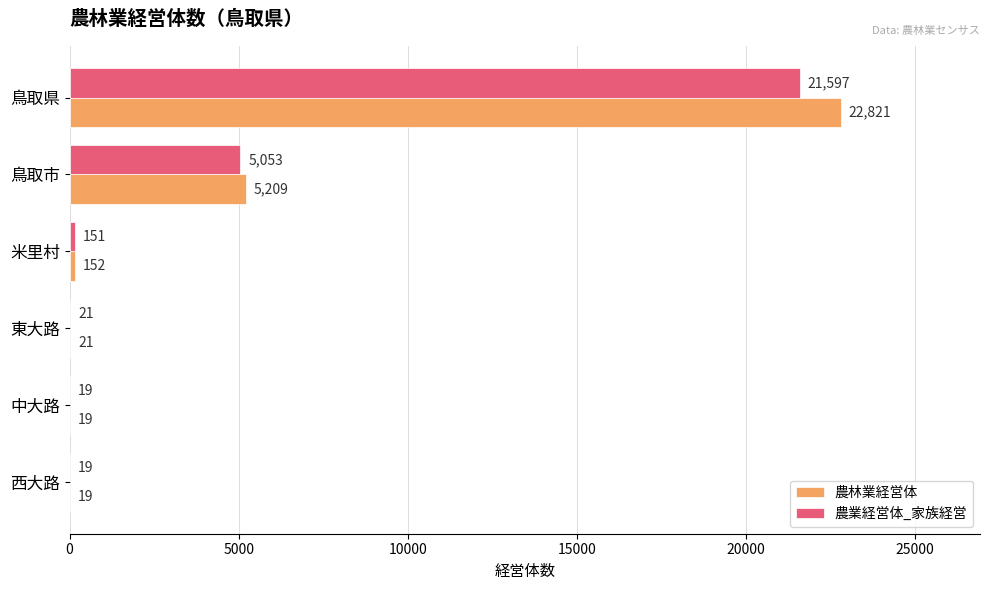

What are all the series names shown in the legend?

農林業経営体, 農業経営体_家族経営